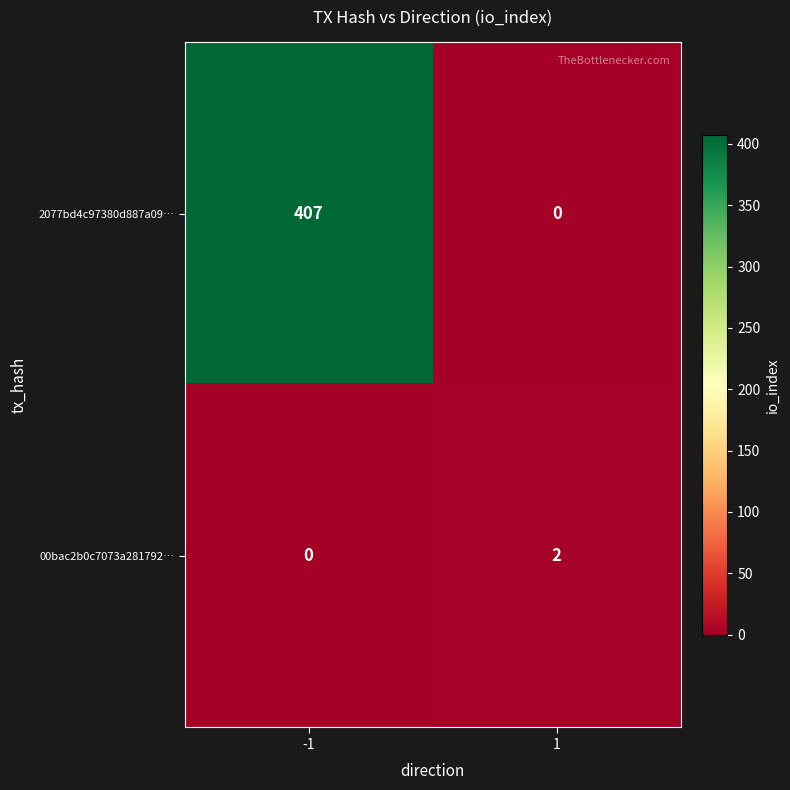

Is it true that 00bac2b0c7073a281792… equals 0 at -1?

True